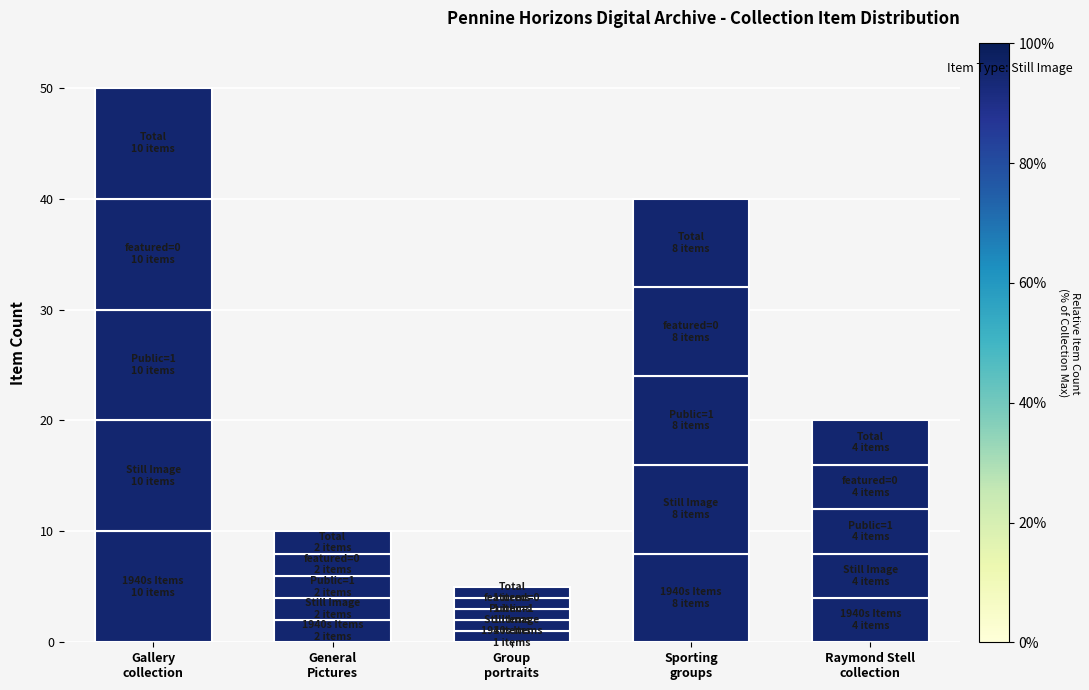

How many data points does each series have?

5